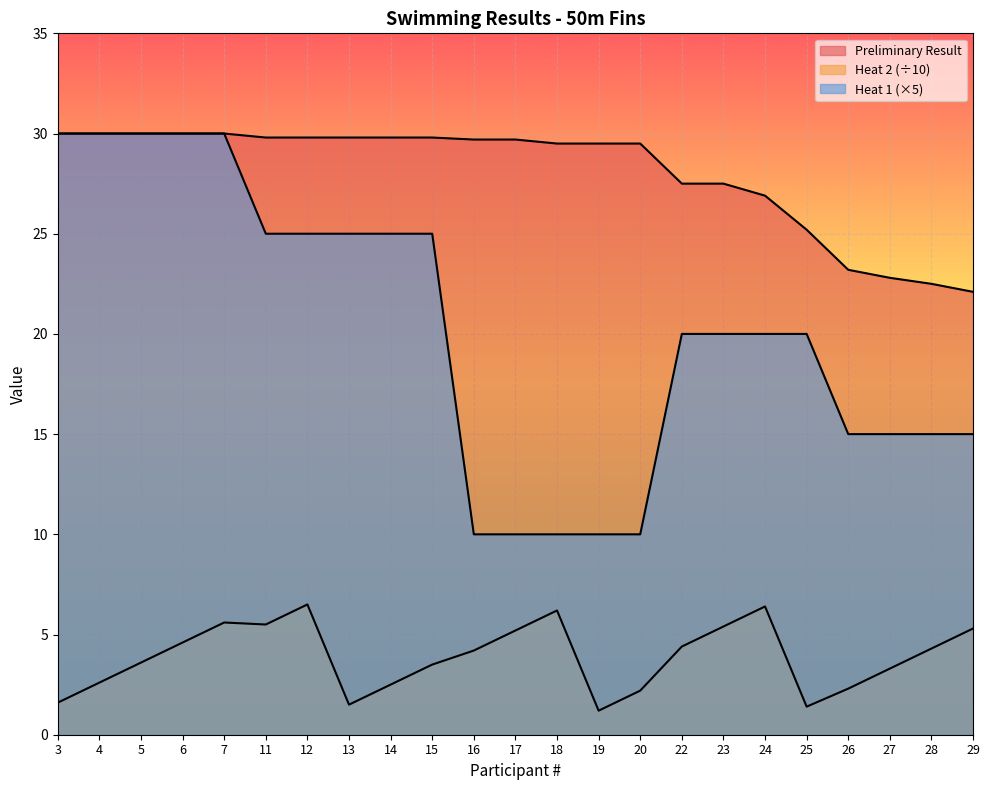

True or false: Preliminary Result has a value of 29.7 at 17.

True